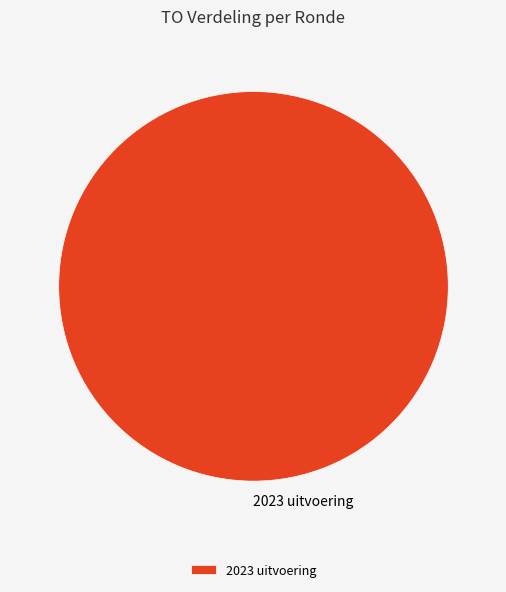

The 2023 uitvoering slice represents 100% of the pie. True or false?

True